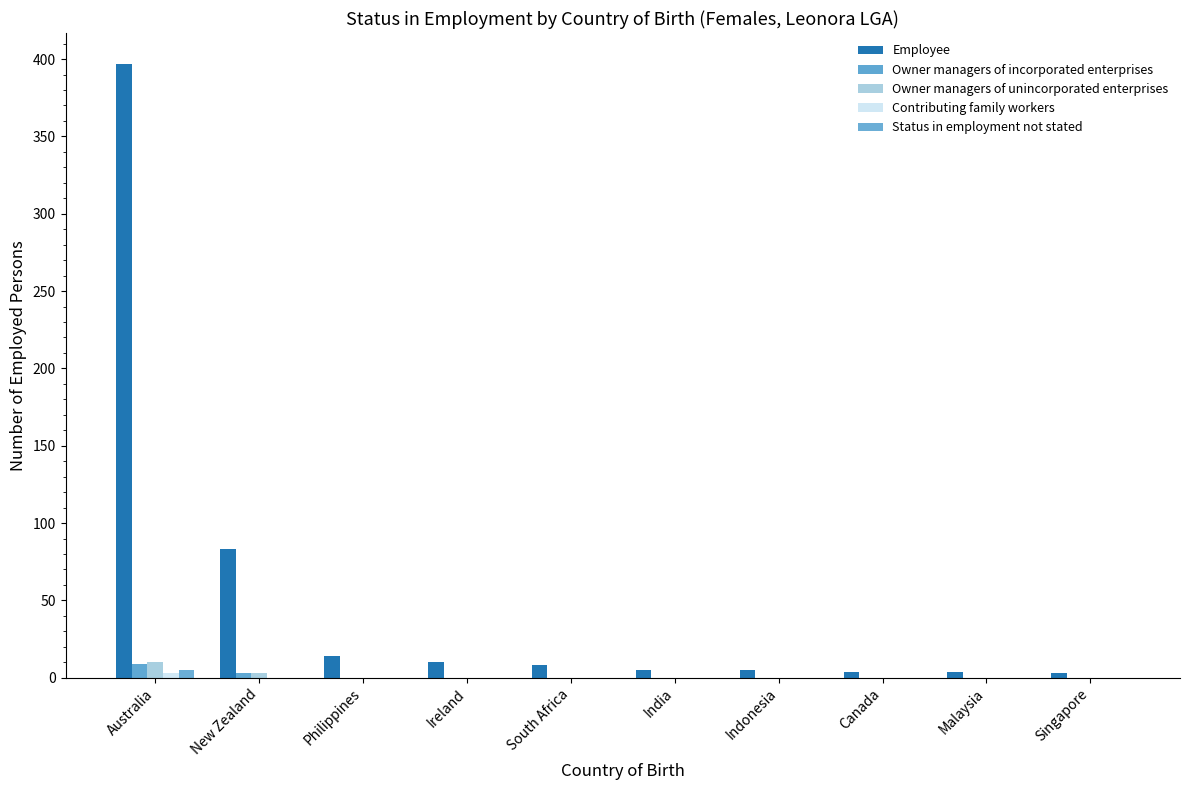

List the series in order of their peak value, highest first.

Employee, Owner managers of unincorporated enterprises, Owner managers of incorporated enterprises, Status in employment not stated, Contributing family workers